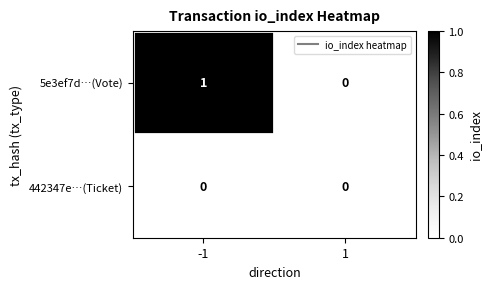

Rank the series by their maximum value, from highest to lowest.

5e3ef7d…(Vote), 442347e…(Ticket)